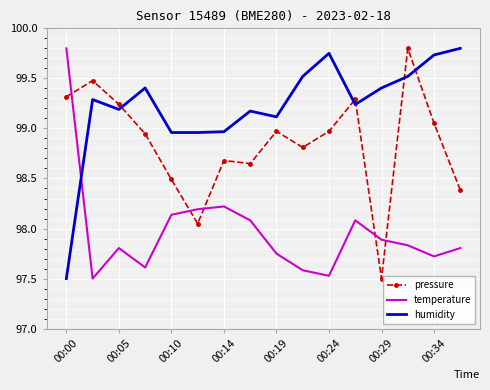

Rank the series by their average value, from lowest to highest.

temperature, pressure, humidity